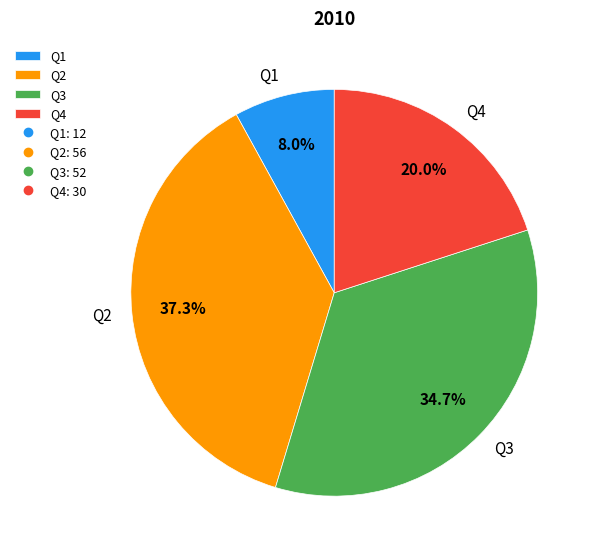

Does any single category account for the majority?

No